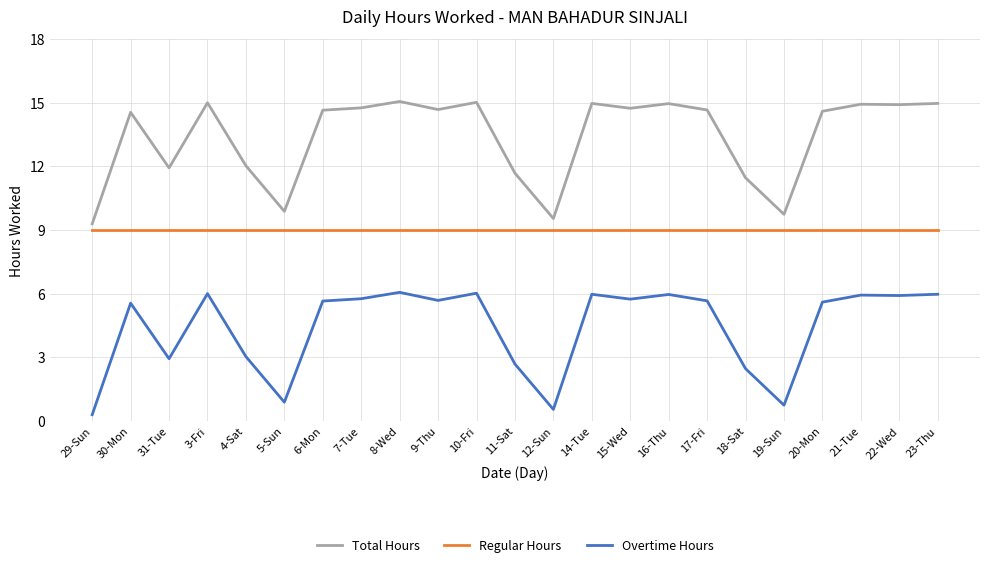

What is the lowest value of the Regular Hours series?

9.0